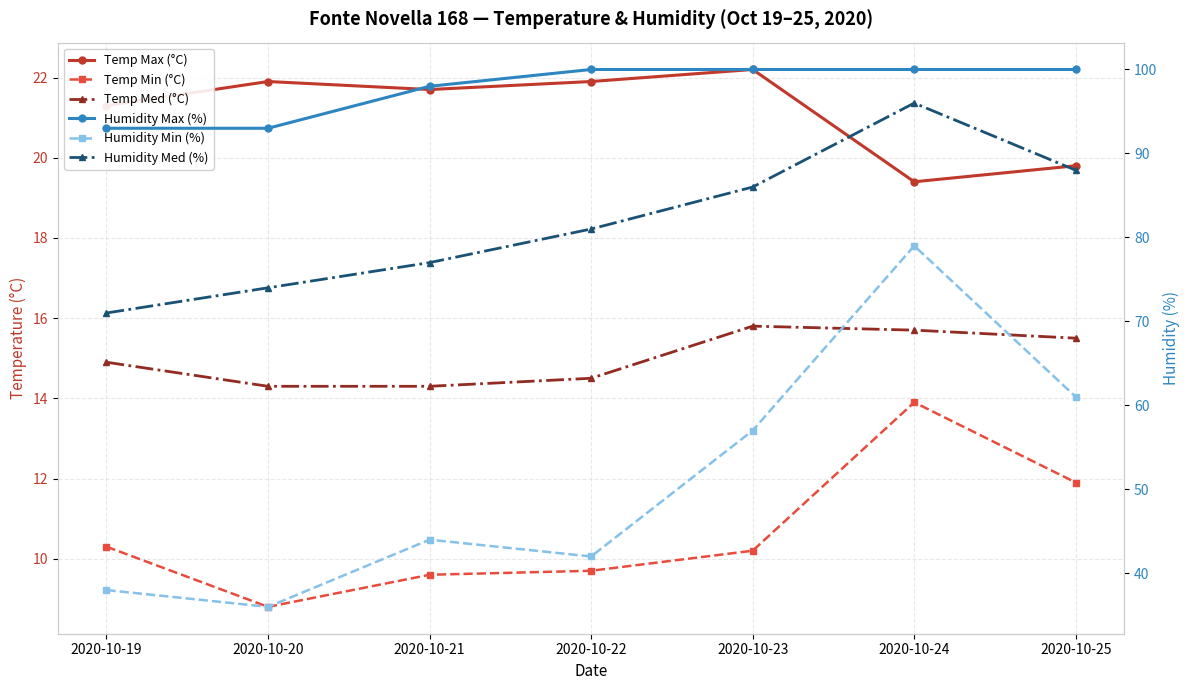

What is the minimum value shown in the chart?

8.8